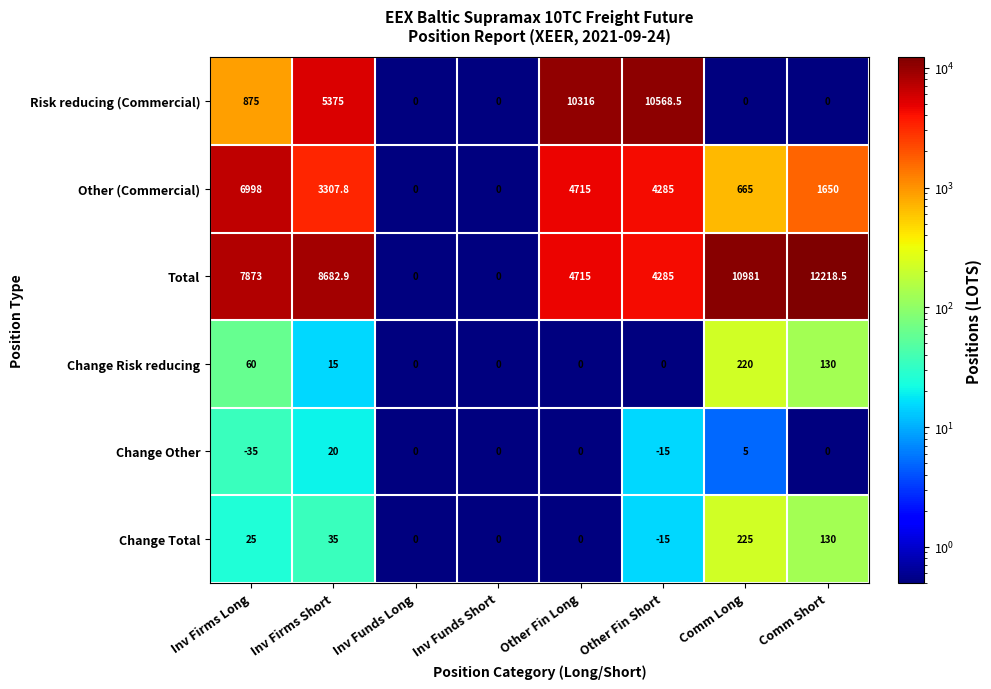

The value of Change Other at Comm Short is 0.0. True or false?

True